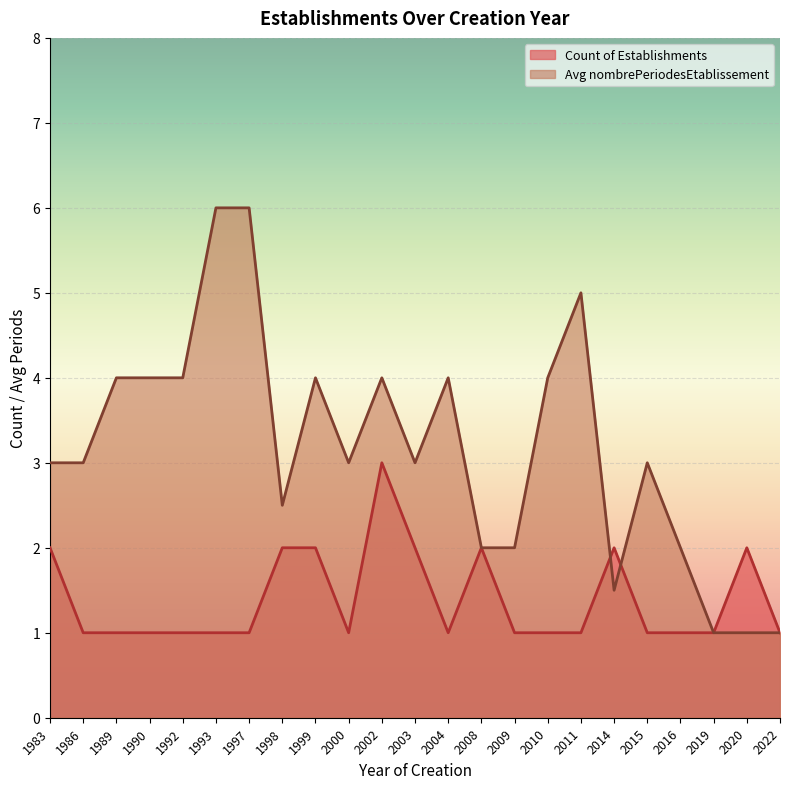

What is the approximate value of Count of Establishments at 2000?

1.0